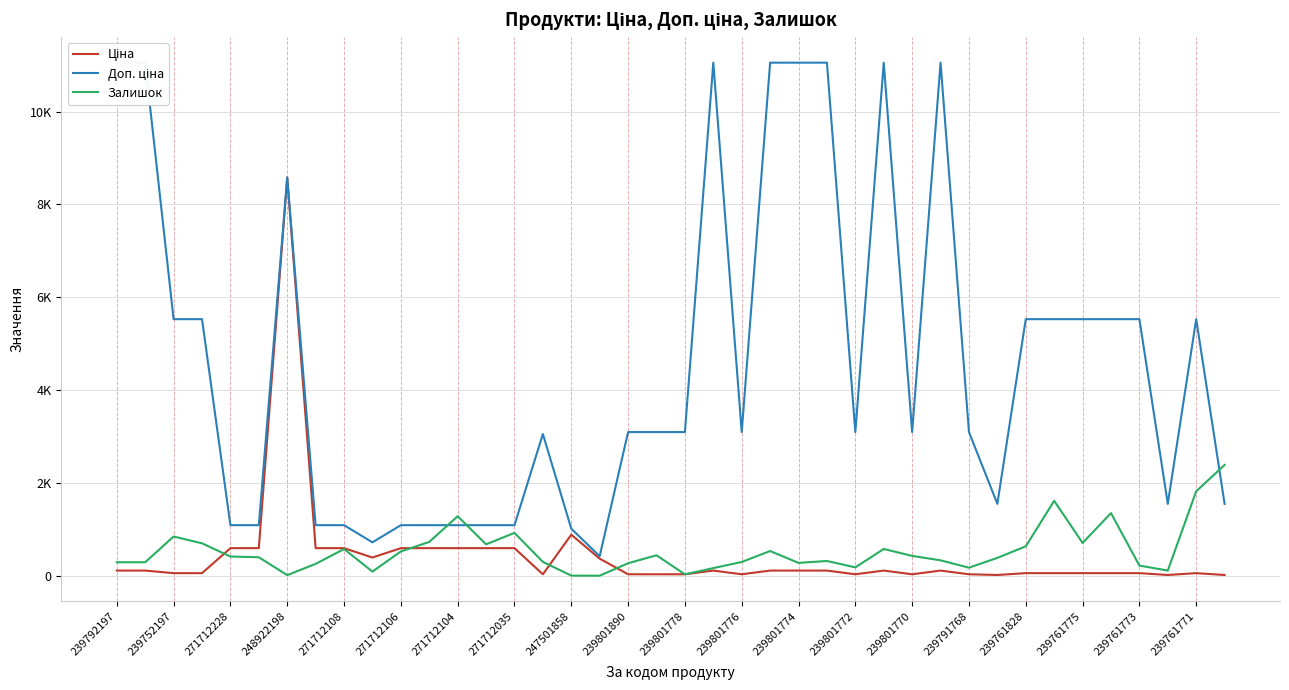

Which category has the highest value across all series?

239792197